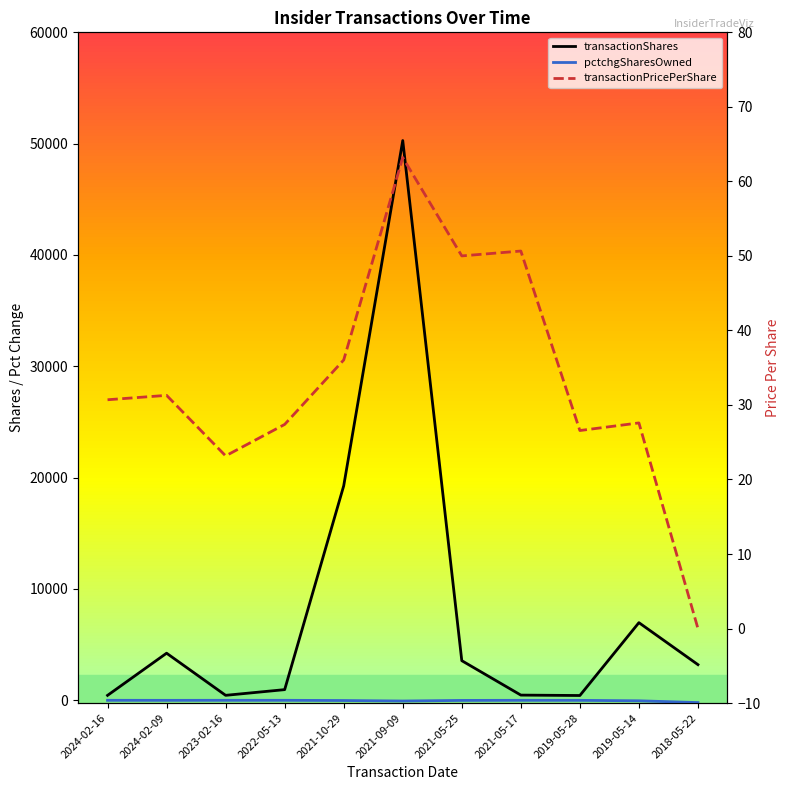

Reading left to right, extract all data points from this chart.

transactionShares: 443.0	4231.0	446.0	958.0	19264.0	50280.0	3559.0	467.0	430.0	6974.0	3202.0
pctchgSharesOwned: -1.0	-5.0	-1.0	-1.0	-20.0	-64.0	-11.0	-2.0	-5.0	-45.0	-205.0
transactionPricePerShare: 30.7	31.3	23.2	27.4	36.0	63.2	50.0	50.7	26.6	27.6	0.0